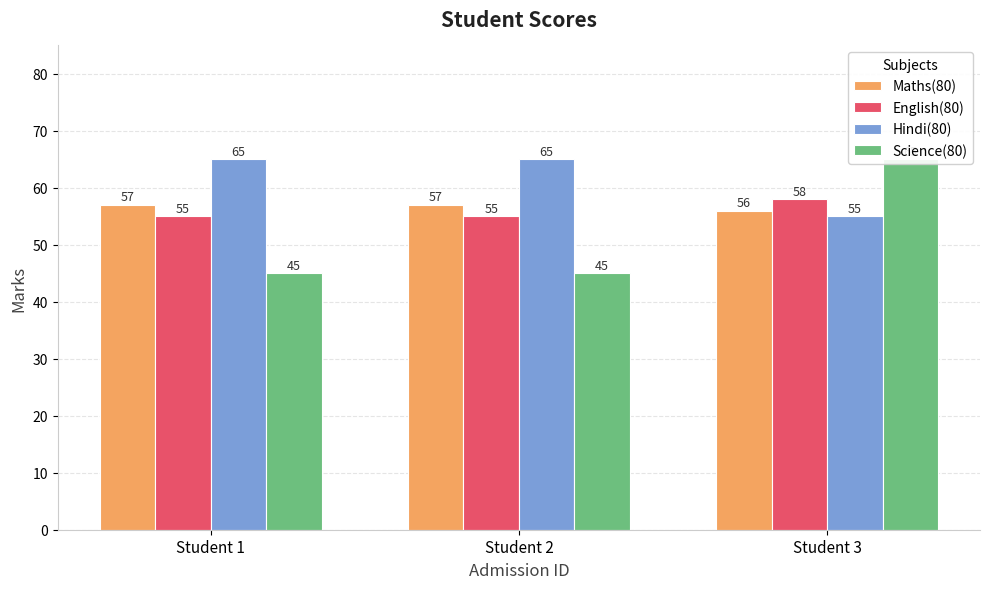

What is the value of the English(80) bar at the 3rd from the left?

58